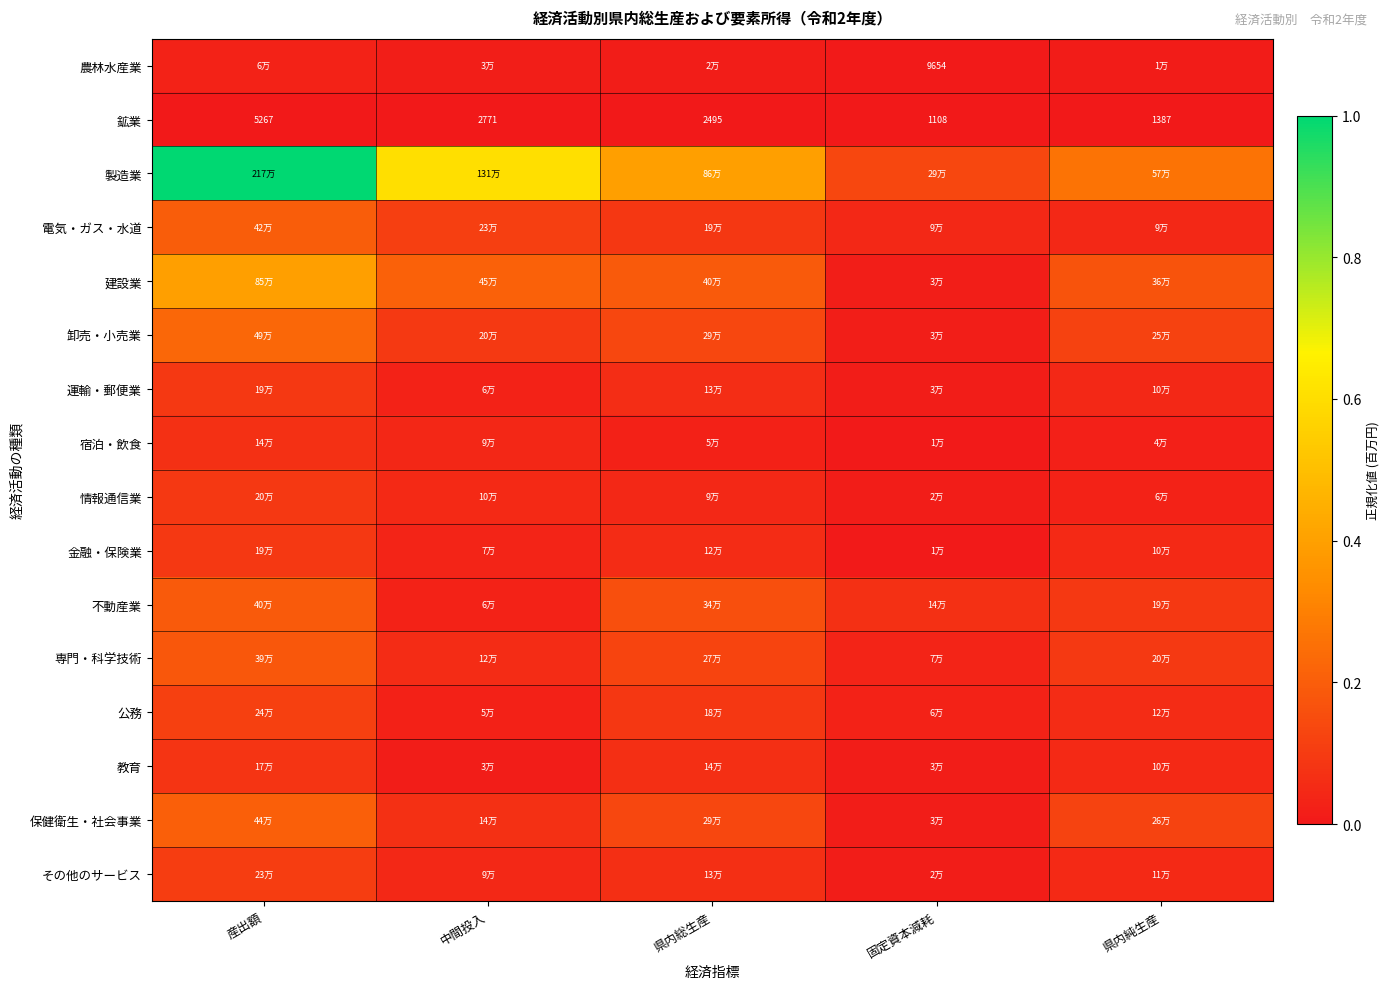

Which has a higher value, 県内純生産 or 中間投入?

中間投入